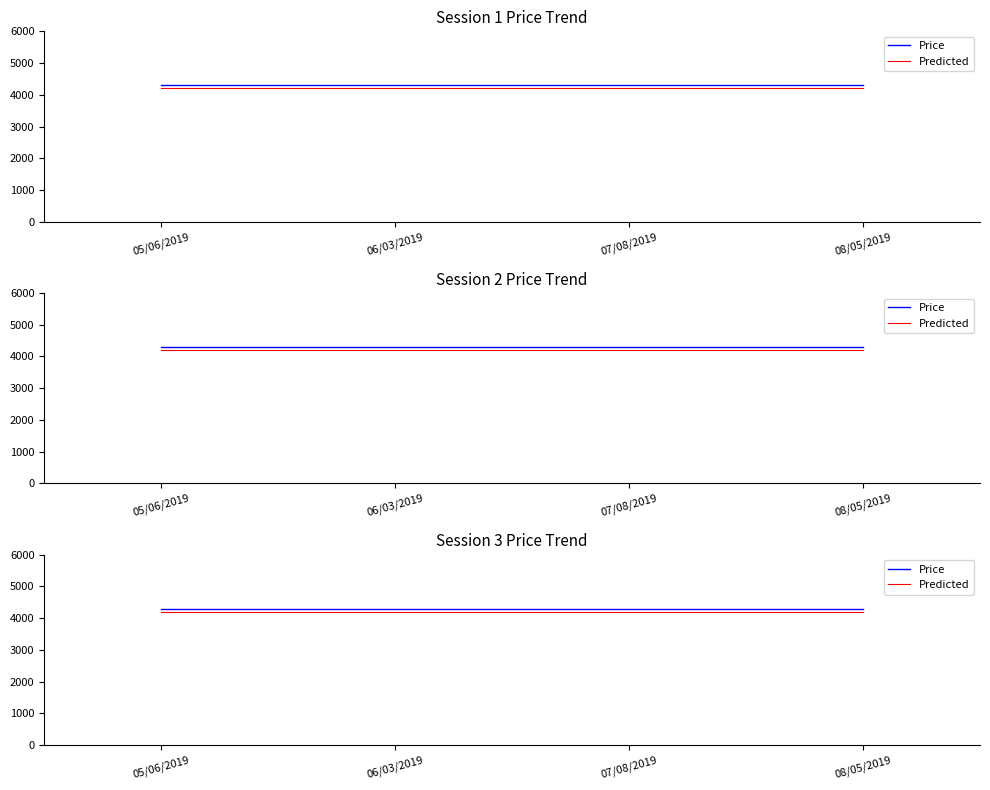

List the series in order of their overall mean, highest first.

Price, Predicted